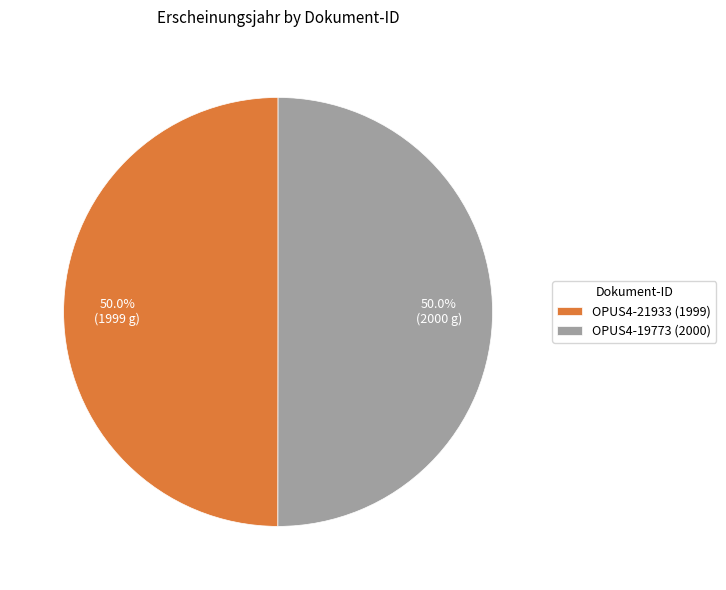

What is the ratio of the value at OPUS4-19773 (2000) to the value at OPUS4-21933 (1999)?

1.0